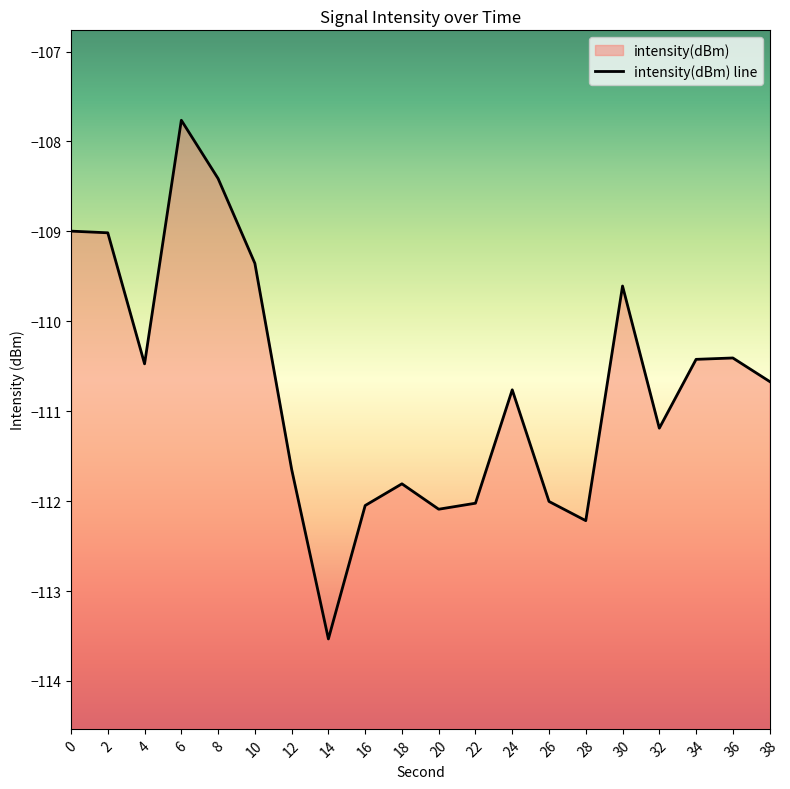

What is the difference between the second highest and minimum values?

5.1